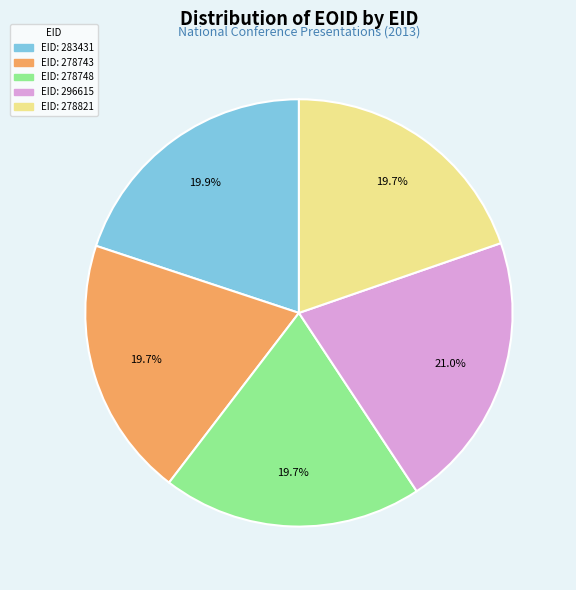

Does any single category account for the majority?

No